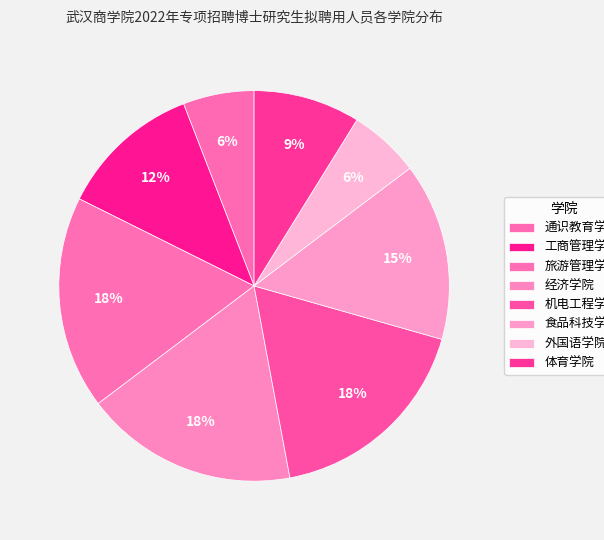

What portion of the pie excludes 工商管理学院?

88.2%